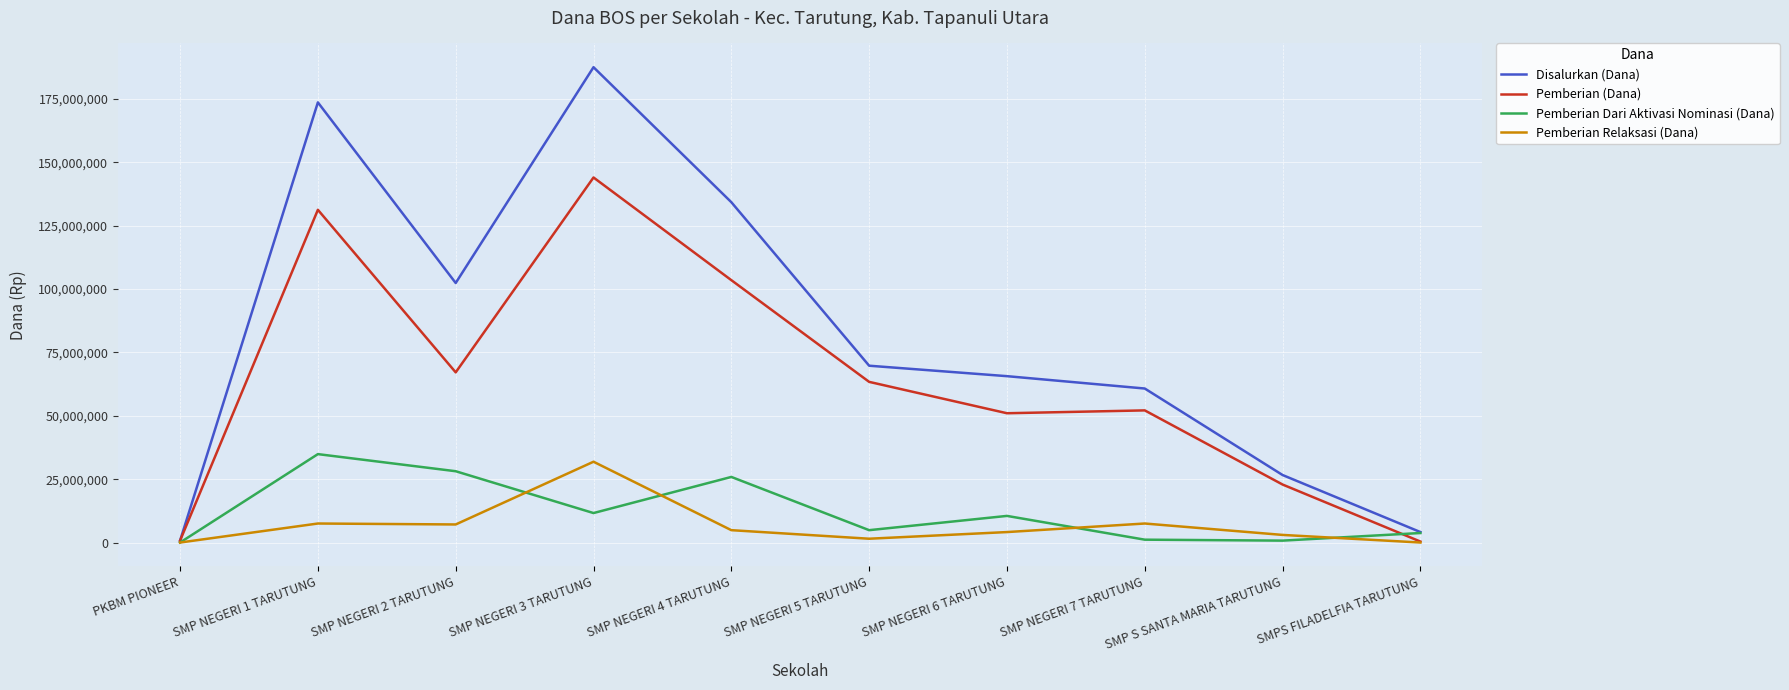

At which category is the sum across all series the highest?

SMP NEGERI 3 TARUTUNG